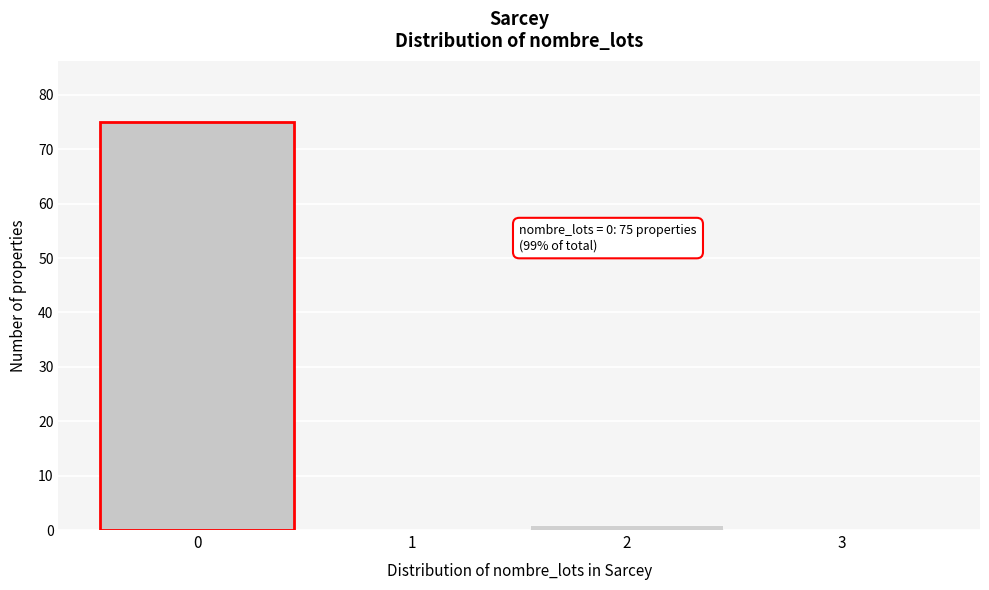

Which range on the x-axis has the tallest bar?

-0.5 to 0.5